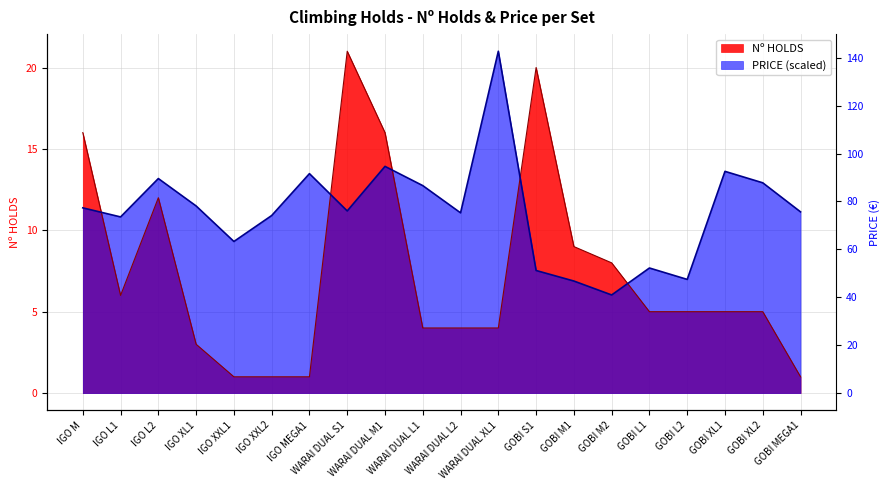

True or false: Nº HOLDS has more than 0 interior local peaks.

True